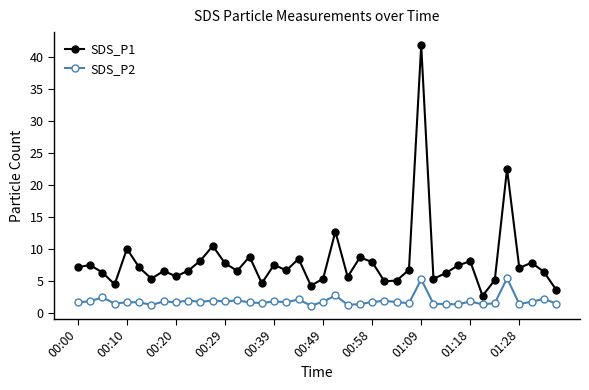

Which series has the largest total across all categories?

SDS_P1